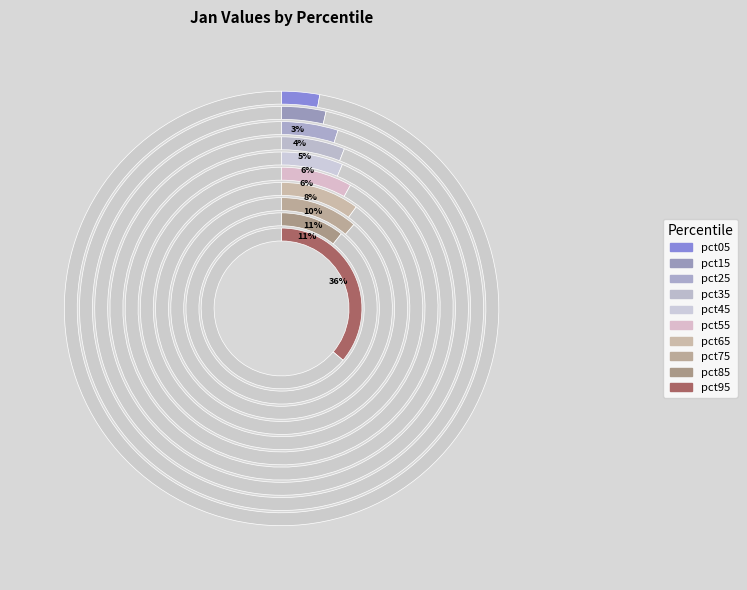

To the nearest percent, what percentage of the pie is pct55?

8%